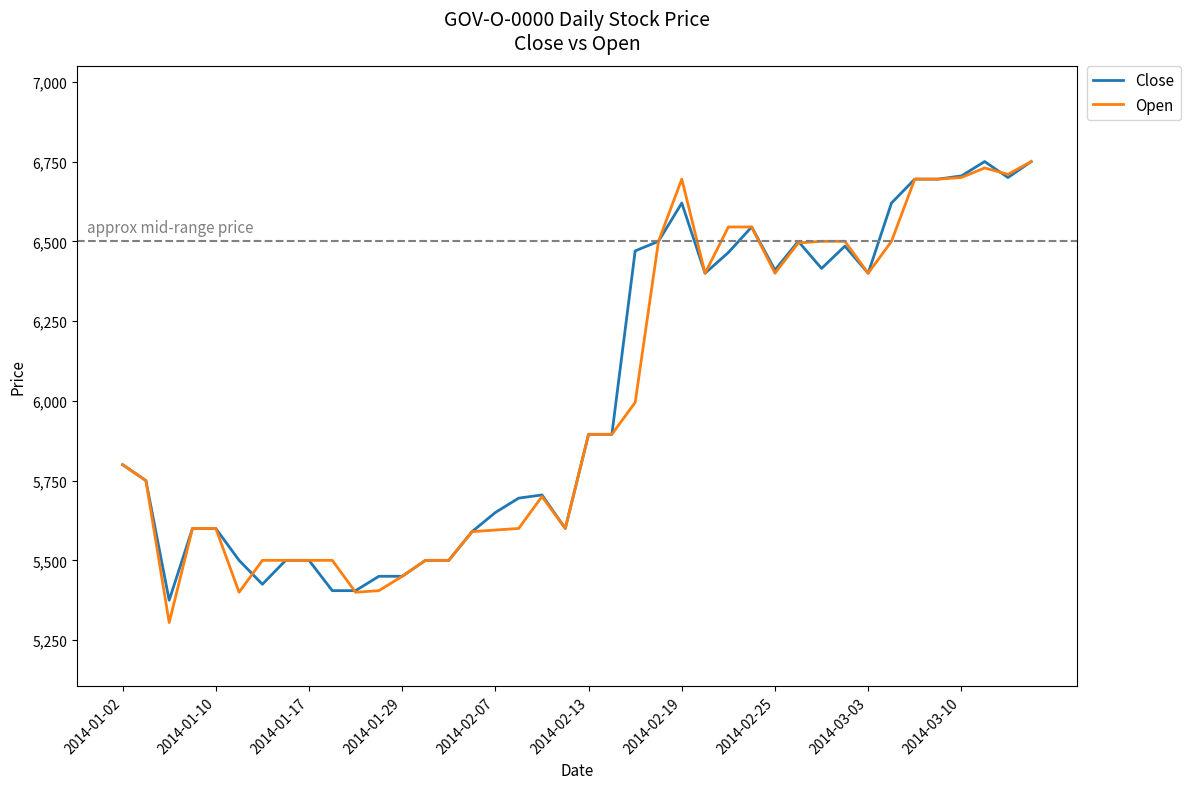

What is the smallest value displayed?

5305